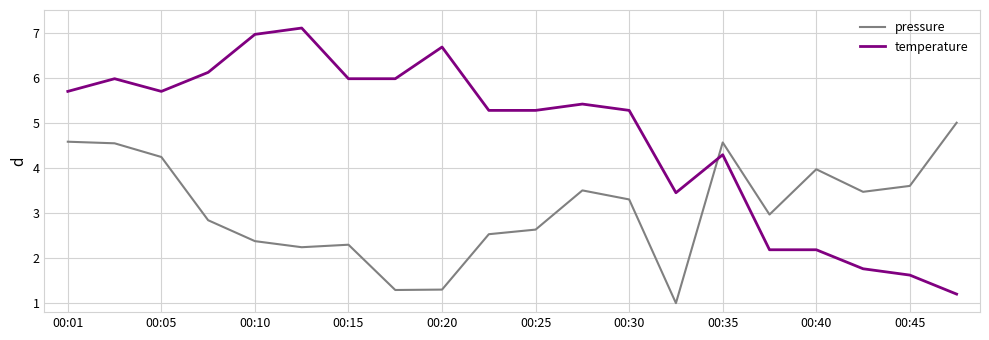

Which series has the largest total across all categories?

temperature